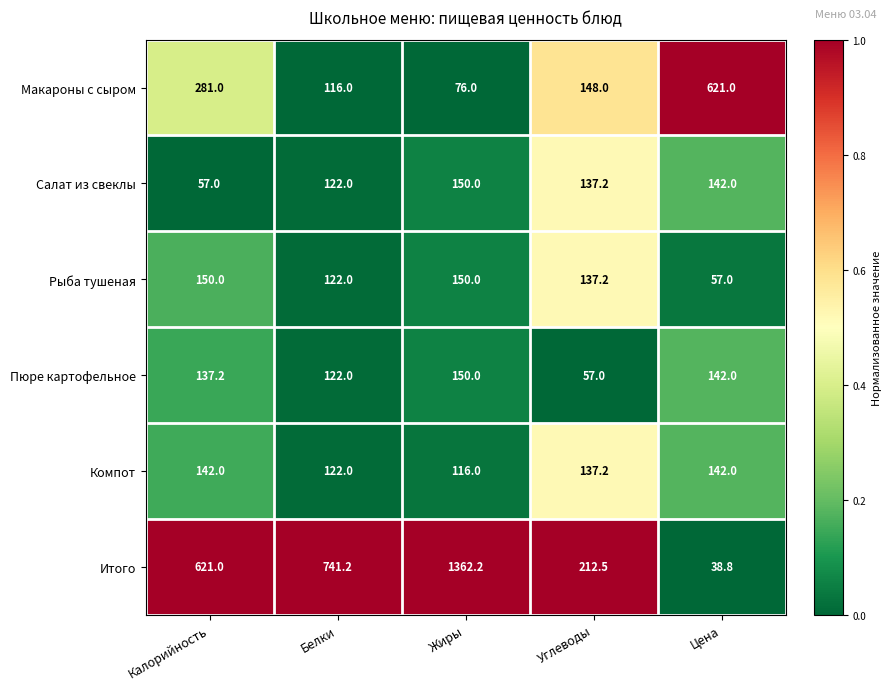

What is the difference between the maximum and minimum values in the Итого series?

1323.4